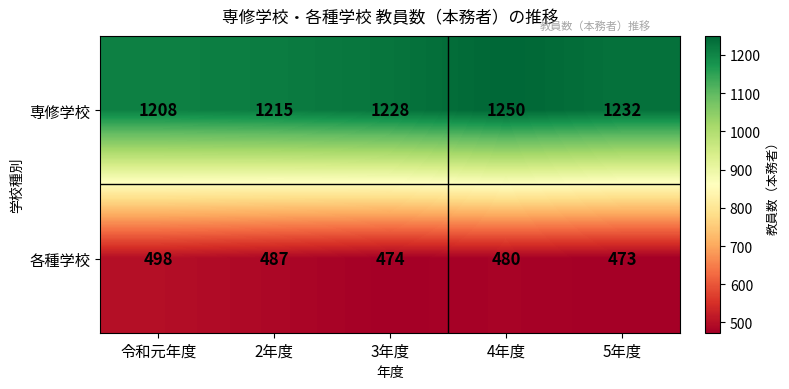

Which series has the widest spread of values?

専修学校